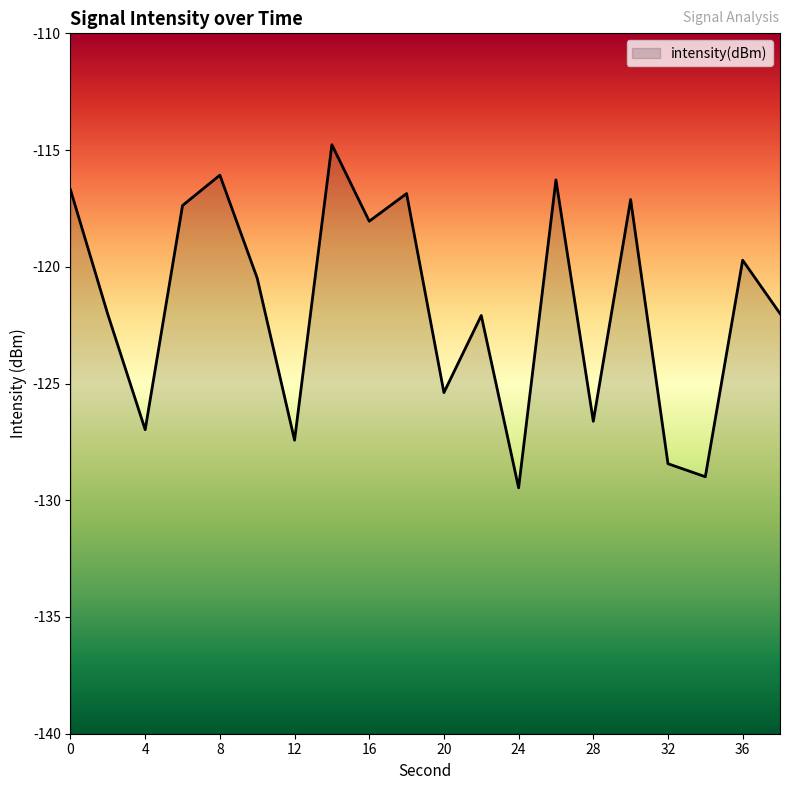

Reading right to left, what are all the values shown in this chart?

38=-122.0	36=-119.7	34=-129.0	32=-128.4	30=-117.1	28=-126.6	26=-116.3	24=-129.5	22=-122.1	20=-125.4	18=-116.9	16=-118.0	14=-114.8	12=-127.4	10=-120.5	8=-116.1	6=-117.4	4=-127.0	2=-122.0	0=-116.7